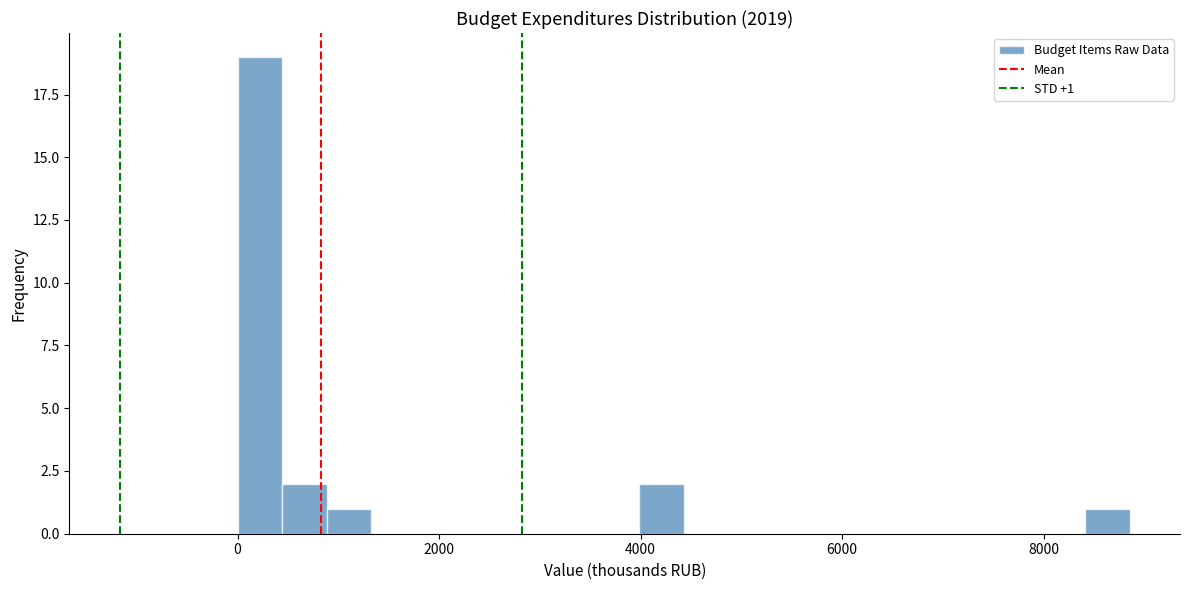

Read against the x-axis, roughly where is the centre of the tallest bar?

200